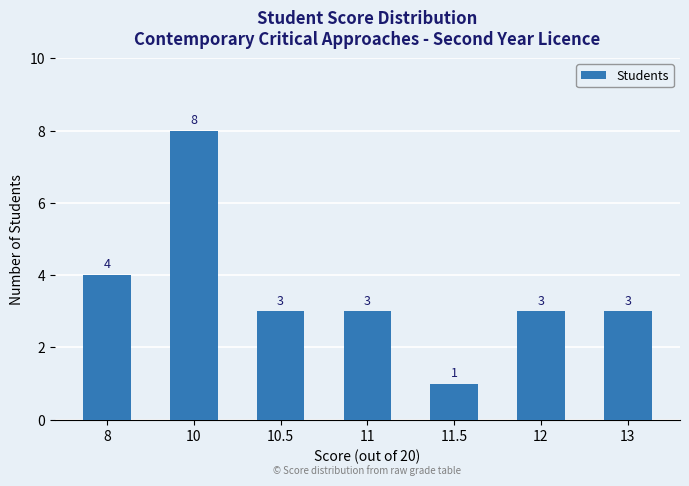

What is the difference between the second highest and minimum values?

3